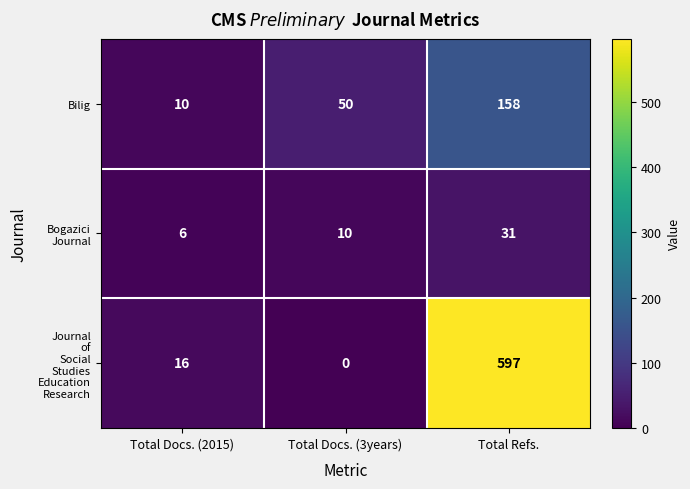

The Bilig series shows 10 at Total Docs. (2015). True or false?

True